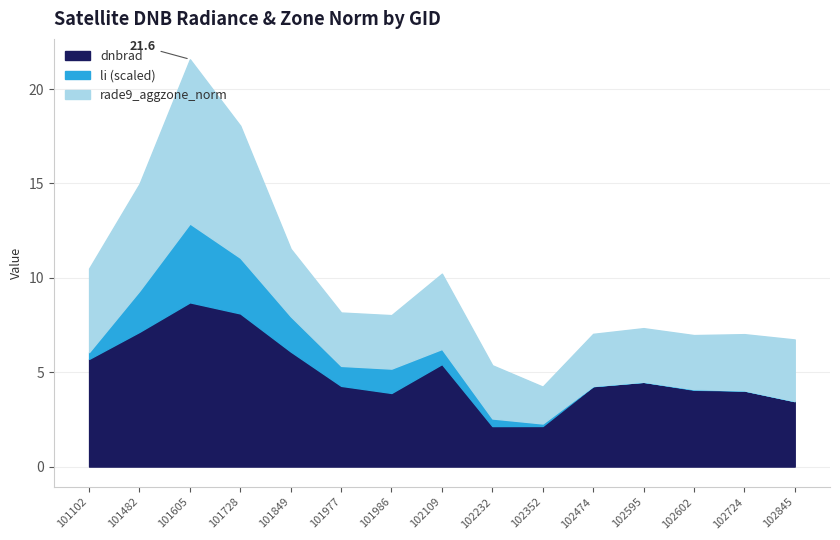

How many values in the dnbrad series exceed 4?

11